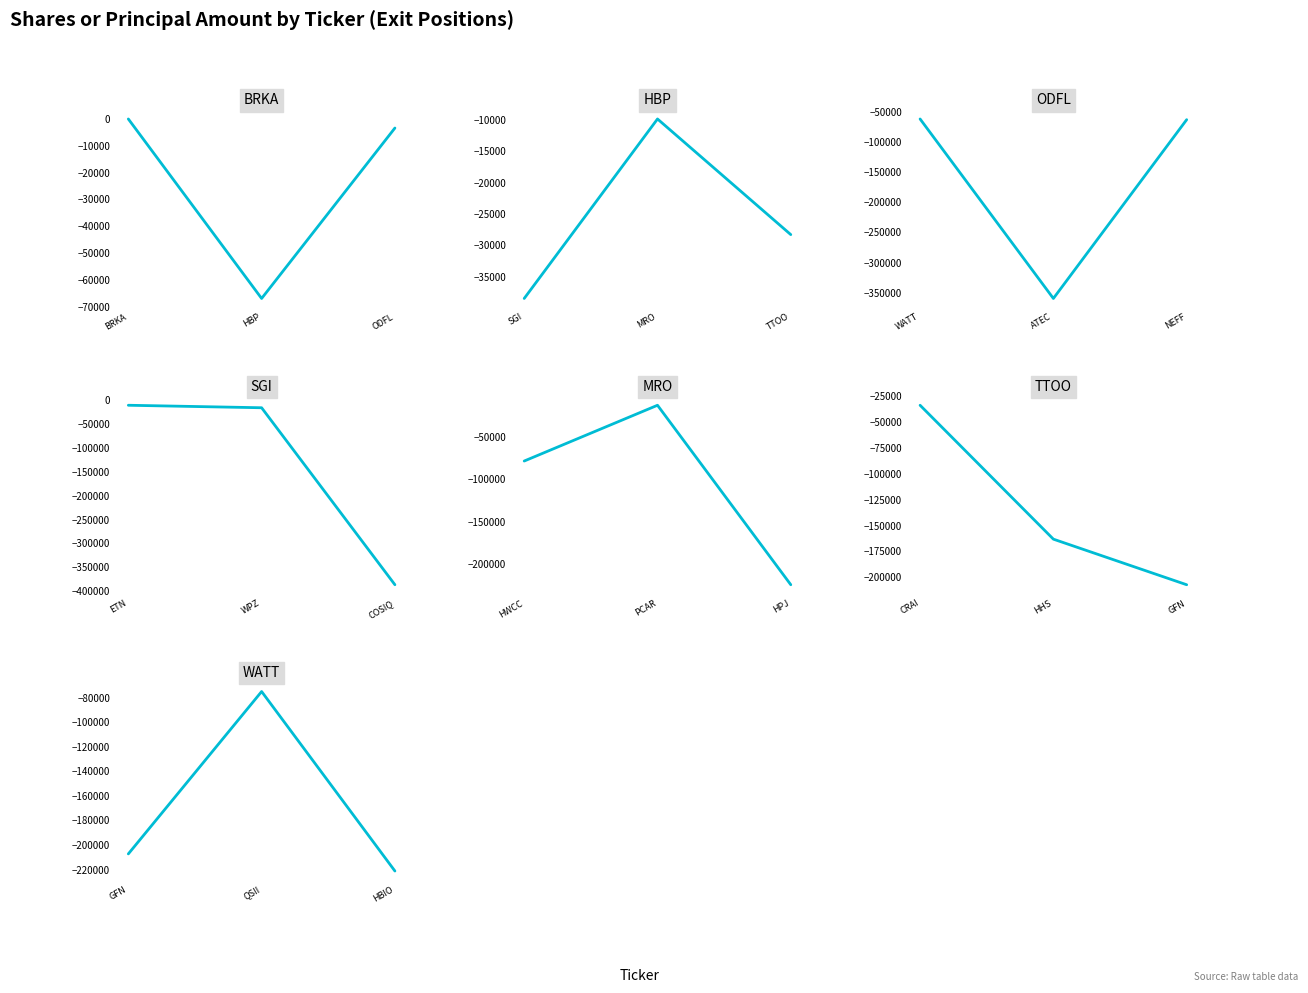

What is the difference between the maximum and minimum values?

146128